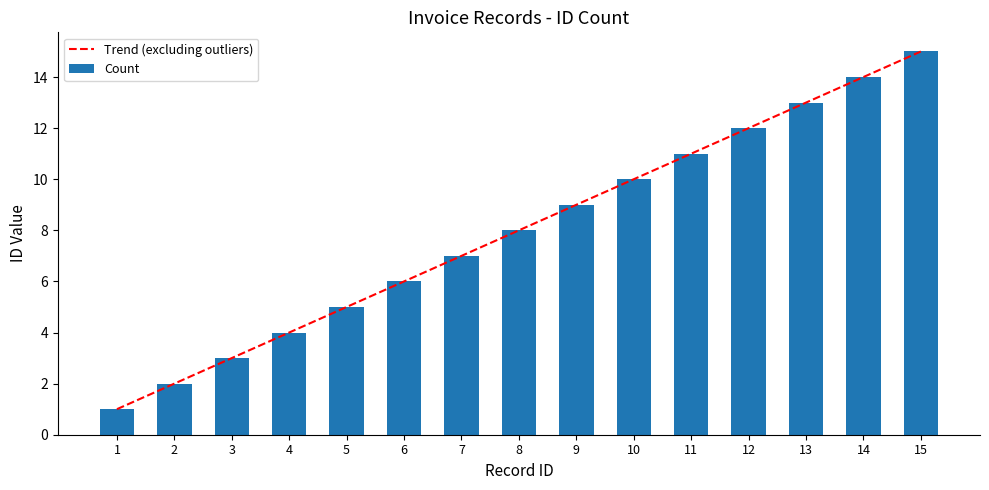

Reading right to left, transcribe all the data shown in this chart.

15	14	13	12	11	10	9	8	7	6	5	4	3	2	1